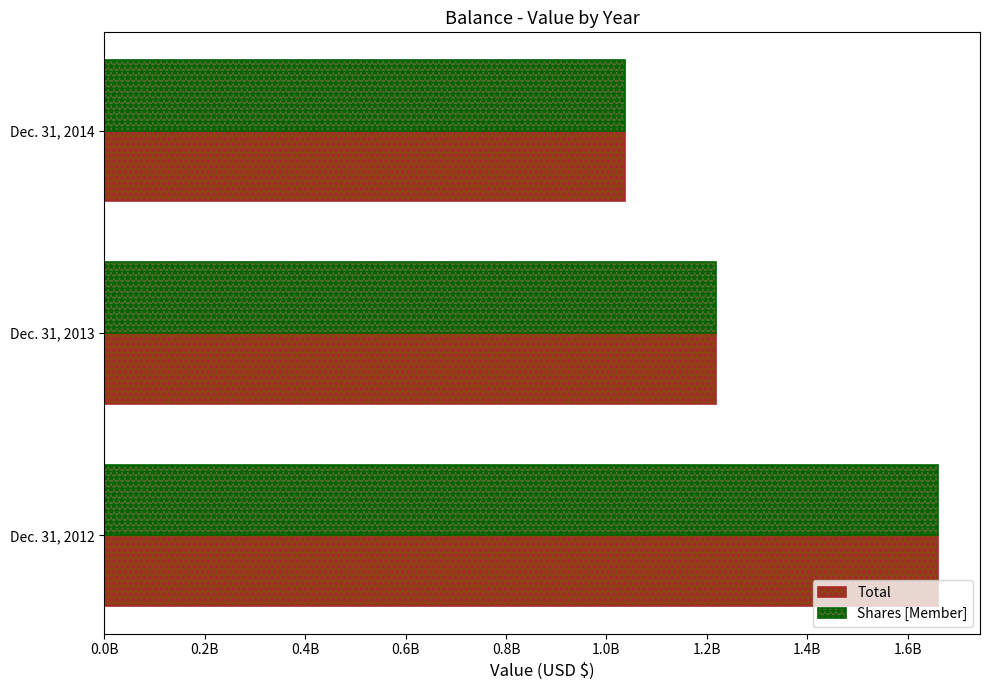

What are all the series names shown in the legend?

Total, Shares [Member]